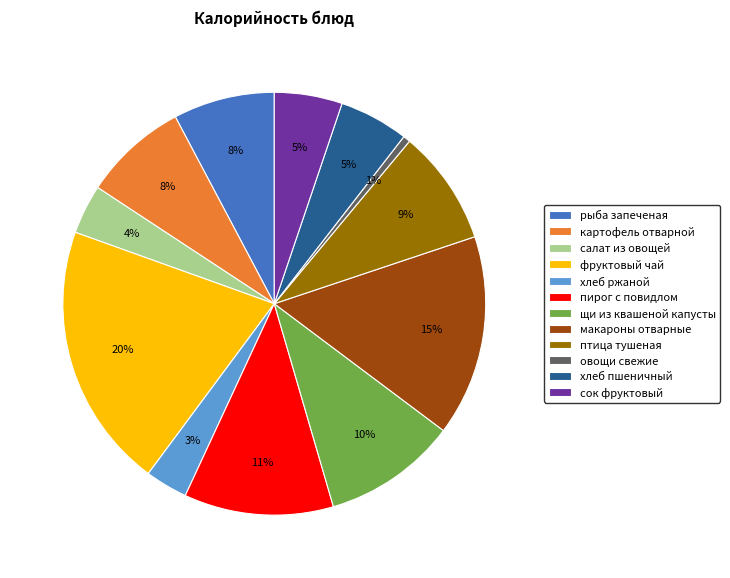

Which category has the smallest portion of the pie?

овощи свежие